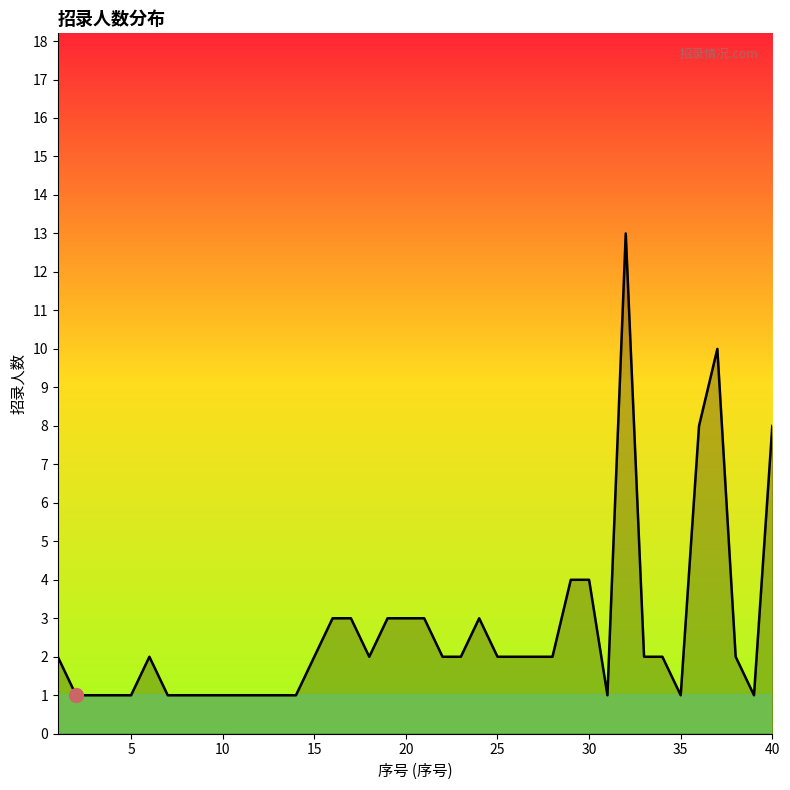

What is the greatest value displayed?

13